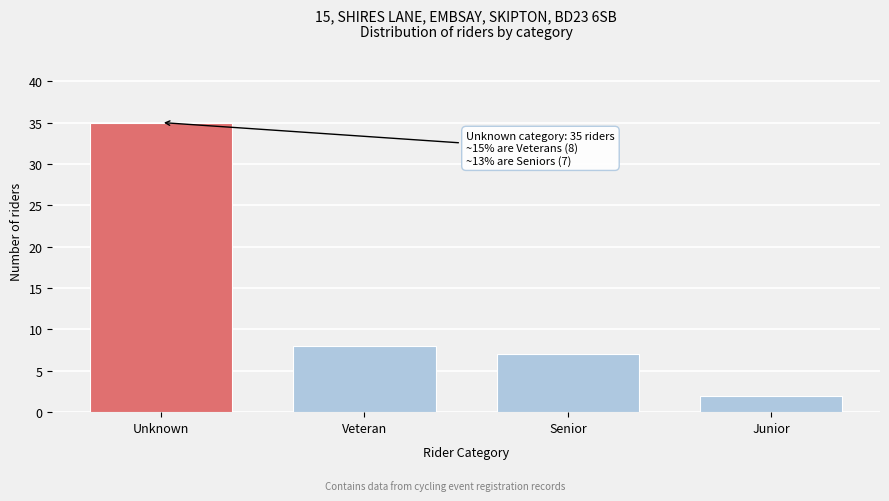

Reading right to left, what are all the values shown in this chart?

2	7	8	35